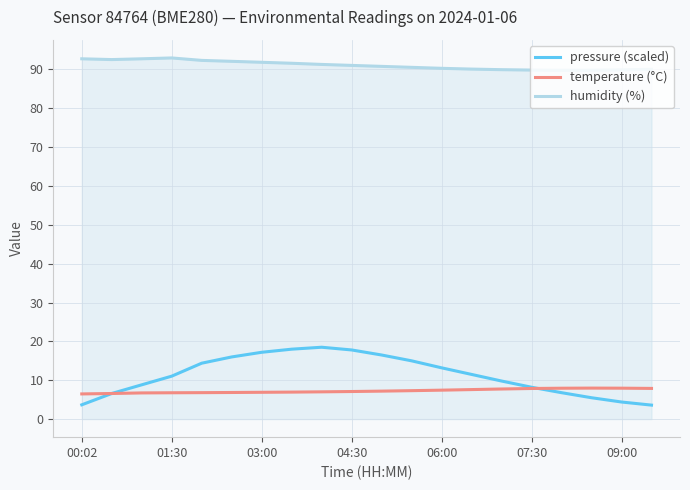

Rank the series by their maximum value, from highest to lowest.

humidity (%), pressure (scaled), temperature (°C)